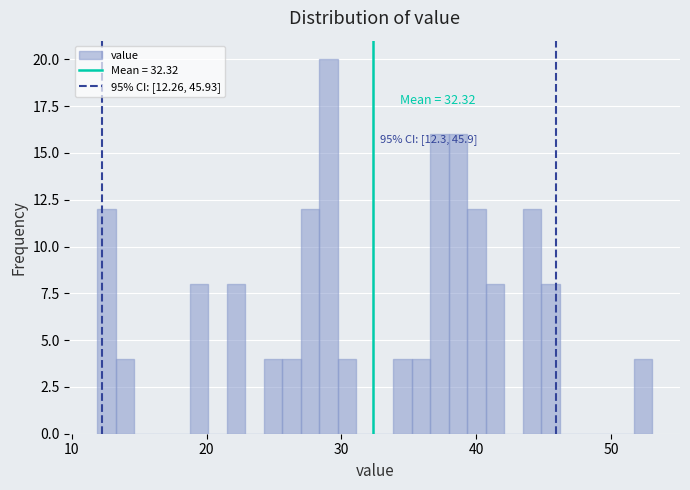

Around what value on the x-axis is the tallest bar? Give the approximate position of its centre, as read against the axis.

29